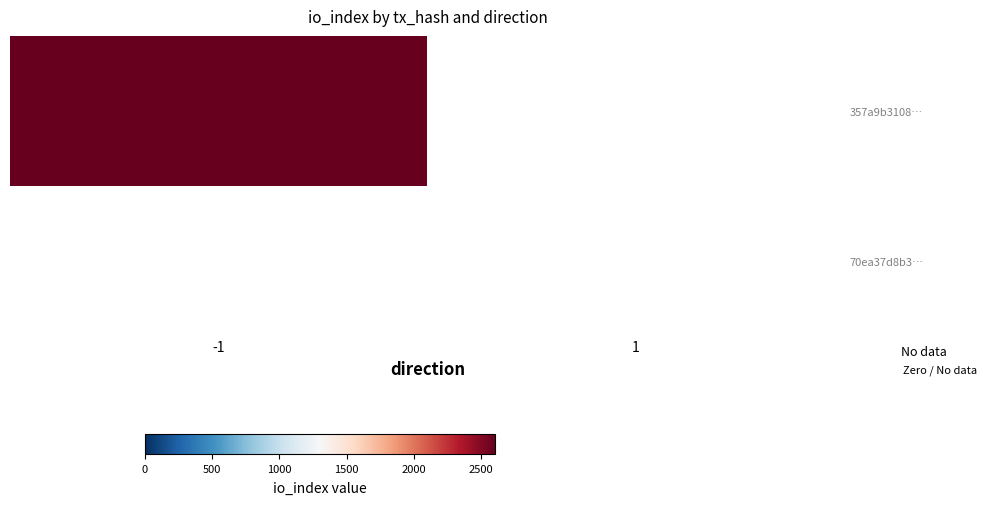

How many positive values does the 357a9b310888894d26ec68e606594ed6248bcfa series have?

1